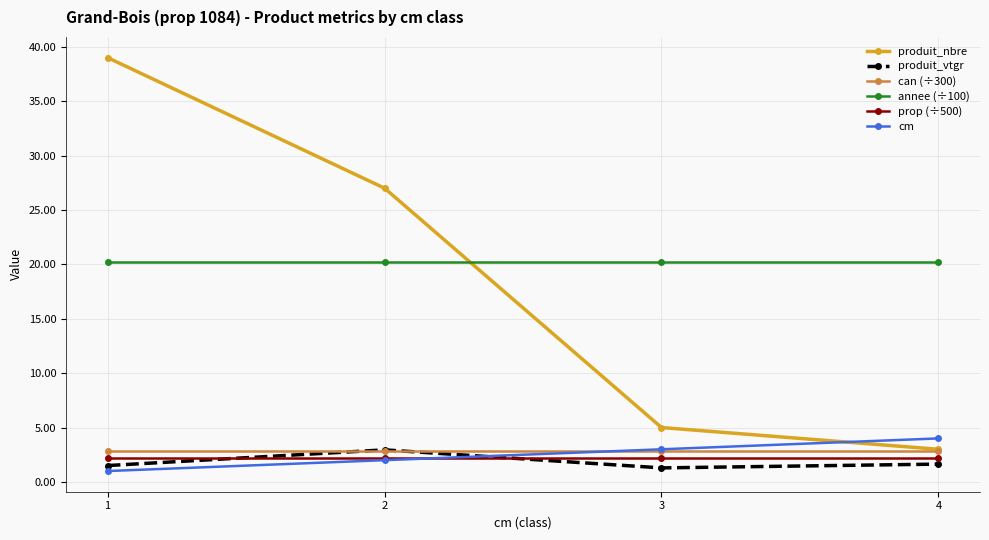

At which category is the sum across all series the highest?

1